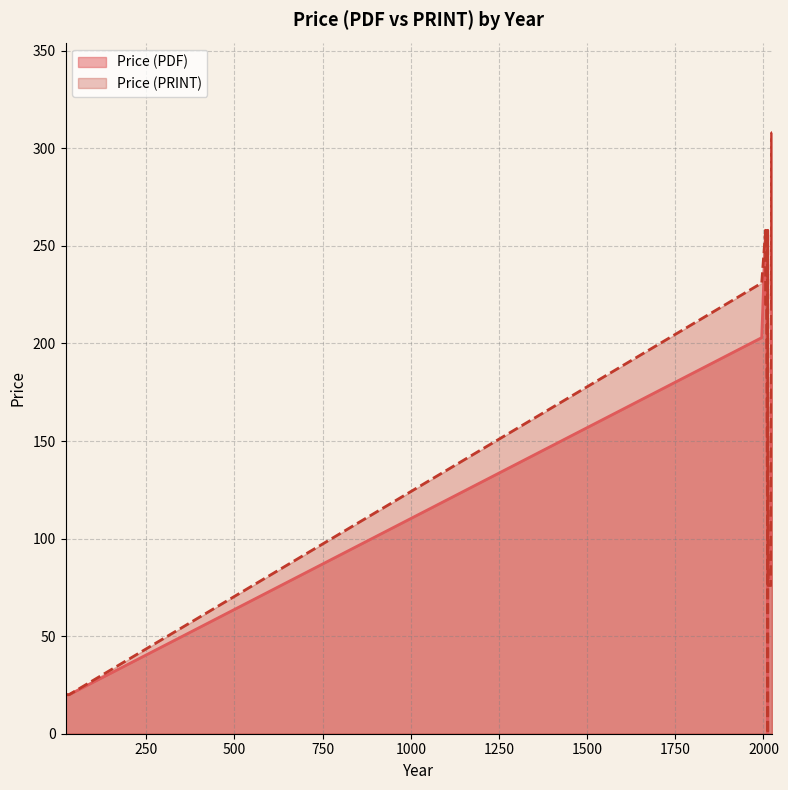

At how many categories does at least one series exceed 11?

15